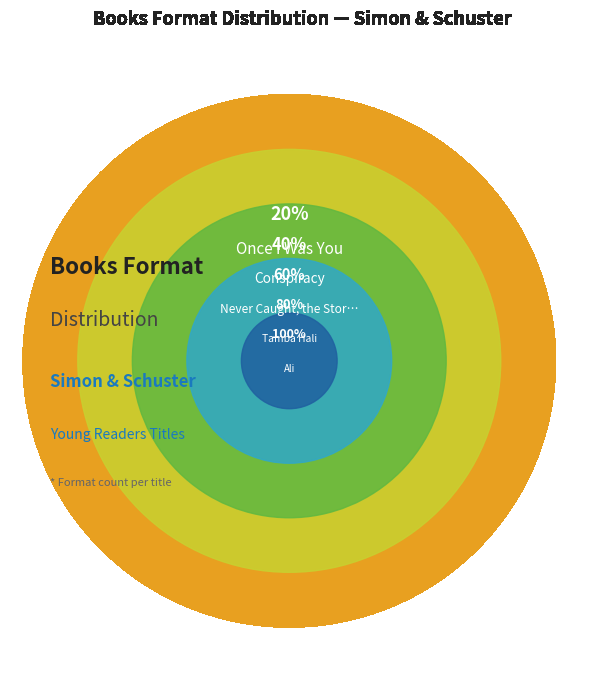

How many slices are in this pie chart?

5